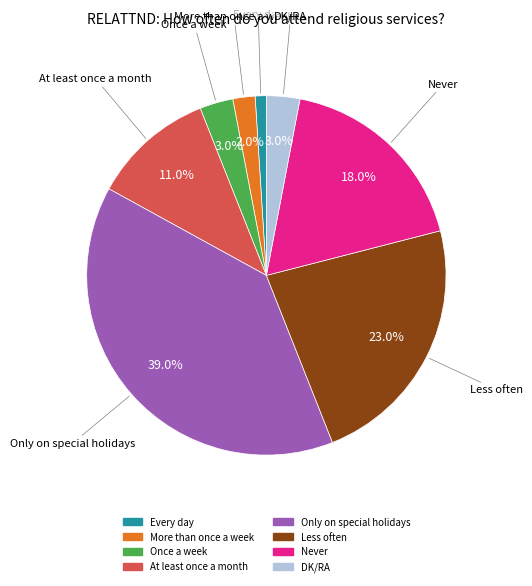

What percentage is the Once a week slice, to the nearest percent?

3%